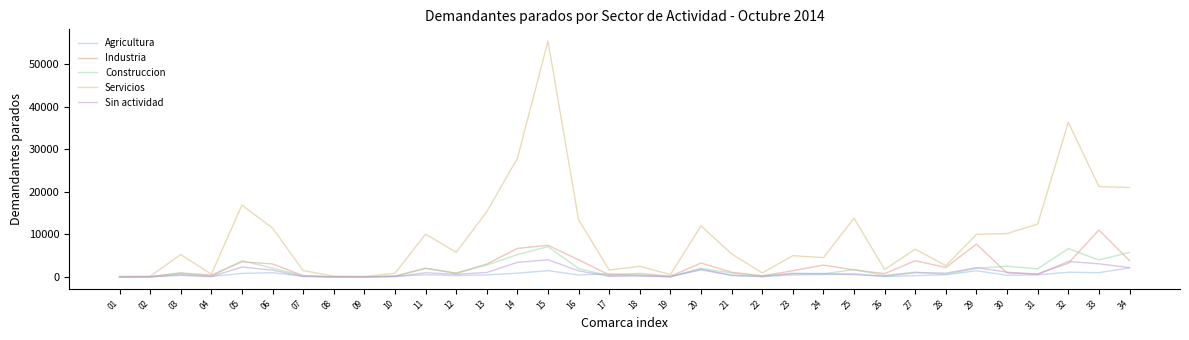

True or false: Construccion has more than 1 points higher than both neighbors.

True